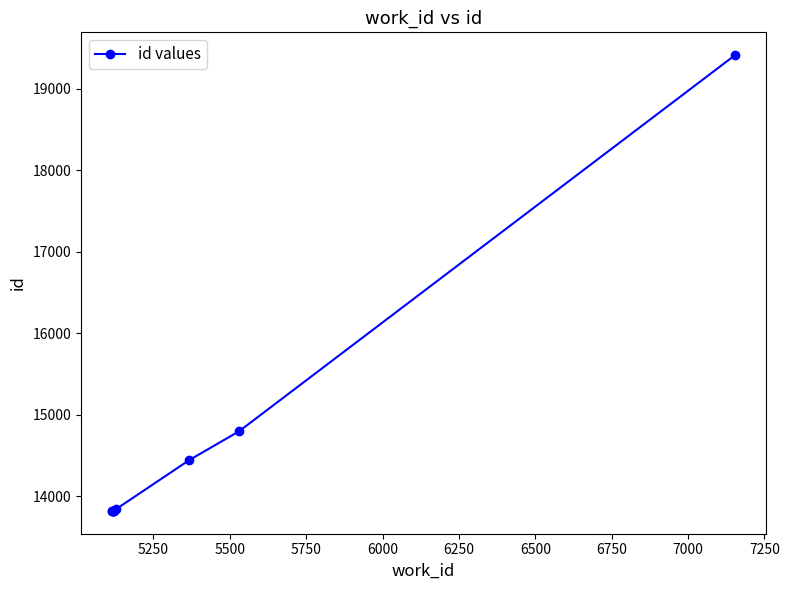

What is the difference between the maximum and second lowest values?

5596